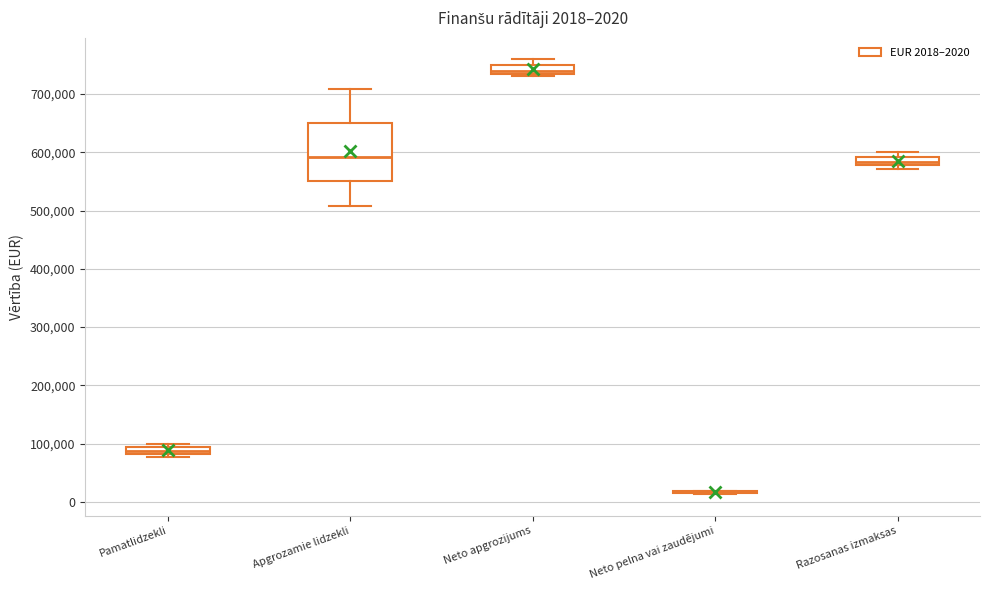

Comparing the boxes themselves (not the whiskers), which one is the tallest?

Apgrozamie lidzekli